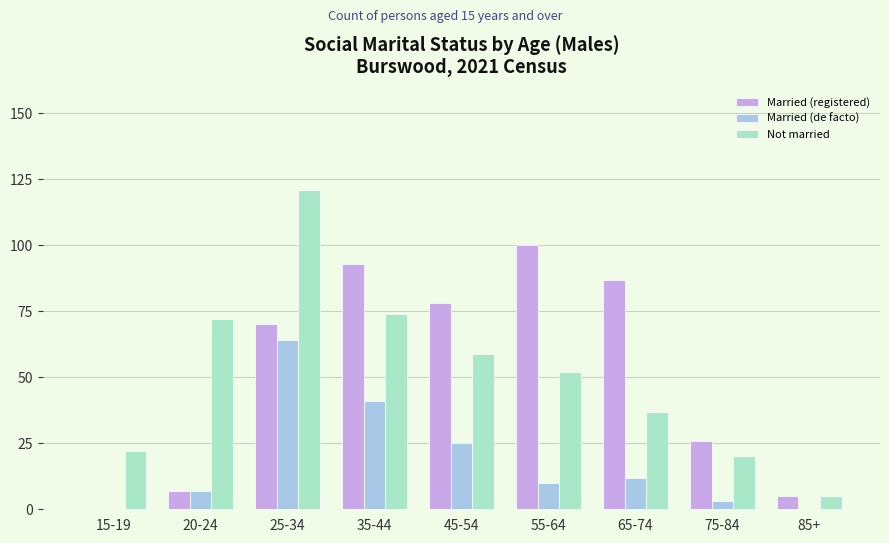

Reading left to right, extract all data points from this chart.

Married (registered): 0	7	70	93	78	100	87	26	5
Married (de facto): 0	7	64	41	25	10	12	3	0
Not married: 22	72	121	74	59	52	37	20	5